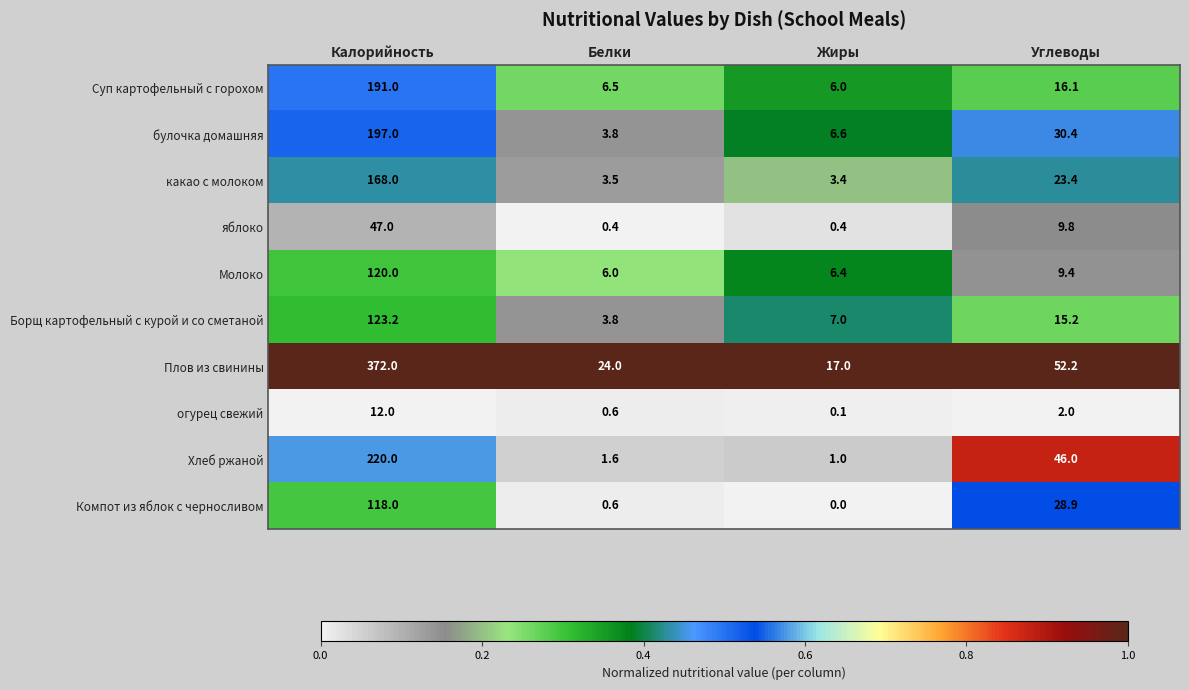

What is the approximate value of булочка домашняя at Жиры?

6.6